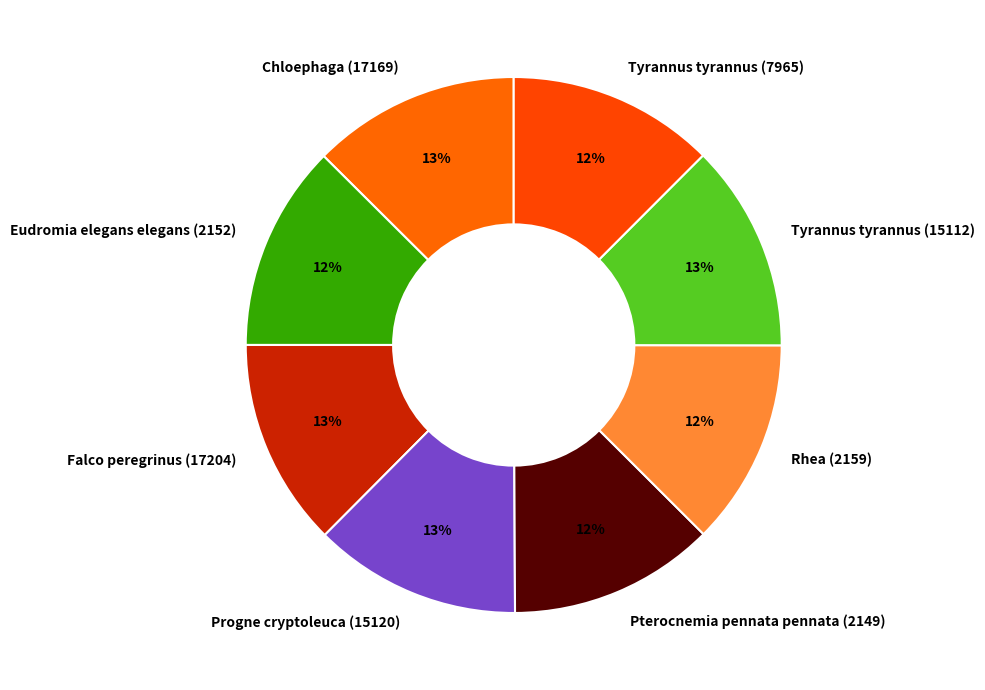

Is it true that Tyrannus tyrannus (7965) is 12% of the pie?

True